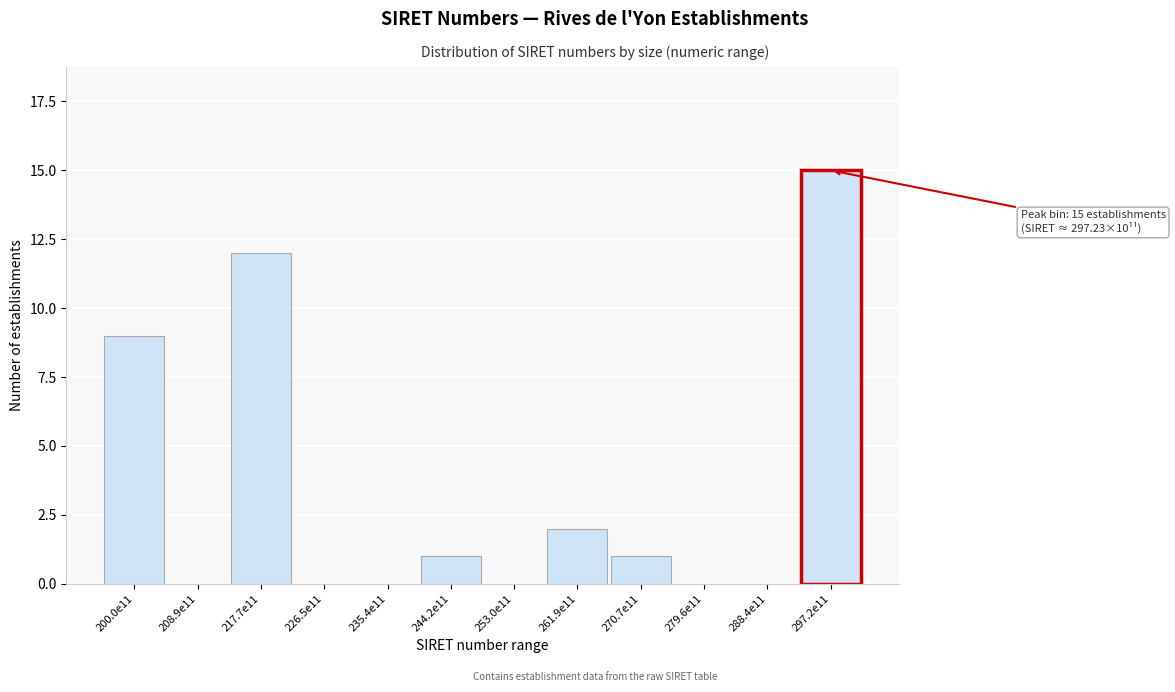

Reading left to right, what are all the values shown in this chart?

200.0e11=9	208.9e11=0	217.7e11=12	226.5e11=0	235.4e11=0	244.2e11=1	253.0e11=0	261.9e11=2	270.7e11=1	279.6e11=0	288.4e11=0	297.2e11=15